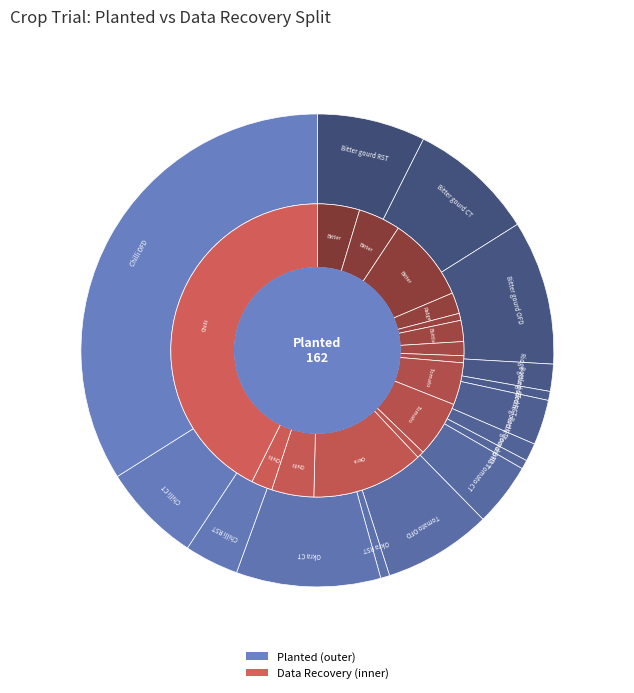

To the nearest percent, what percentage of the pie is 4?

1%